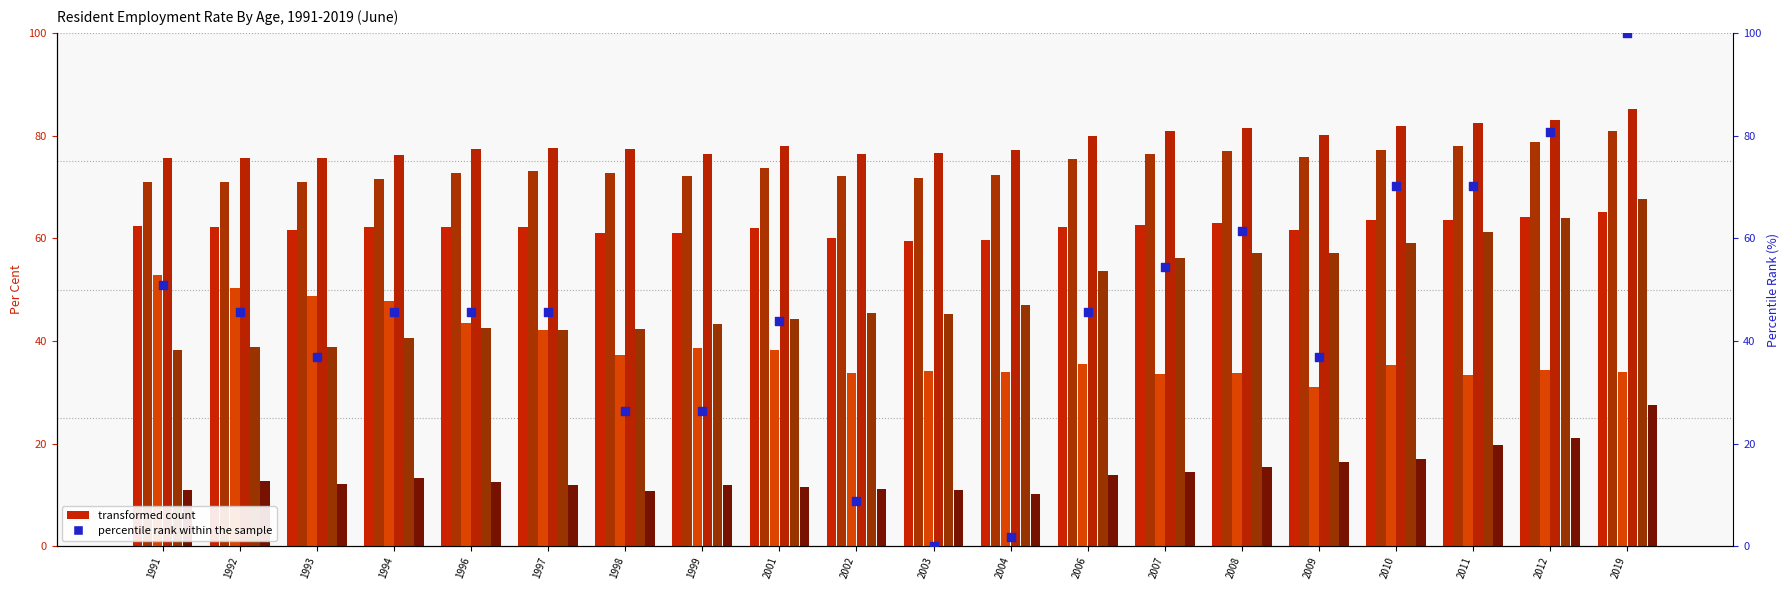

Which series has the largest total across all categories?

25 to 54